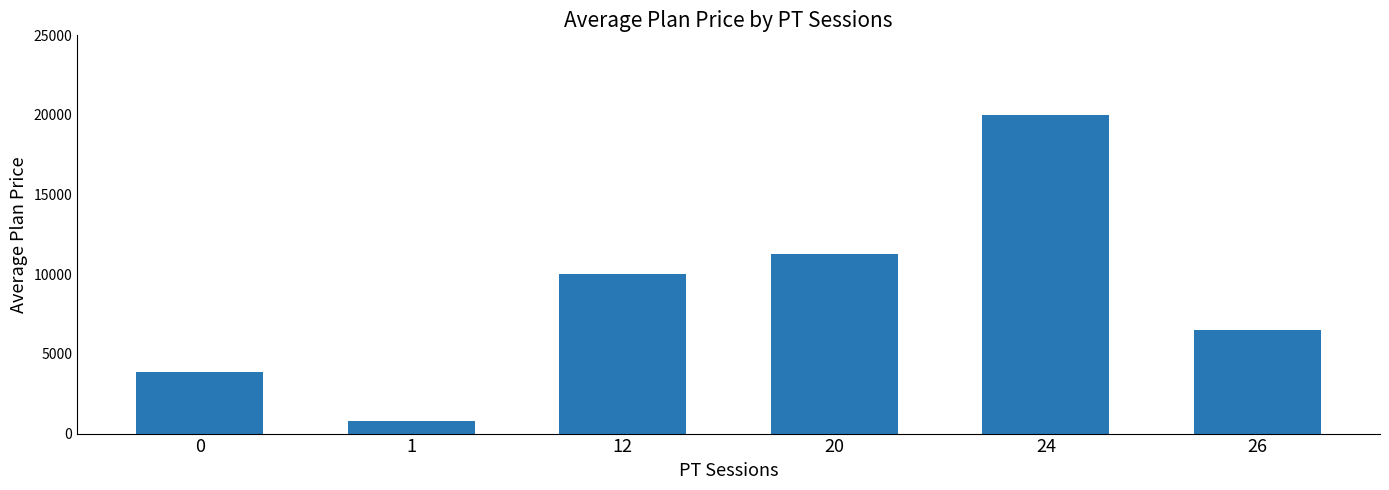

Reading left to right, extract all data points from this chart.

0=3892.5	1=800.0	12=10000.0	20=11250.0	24=20000.0	26=6500.0